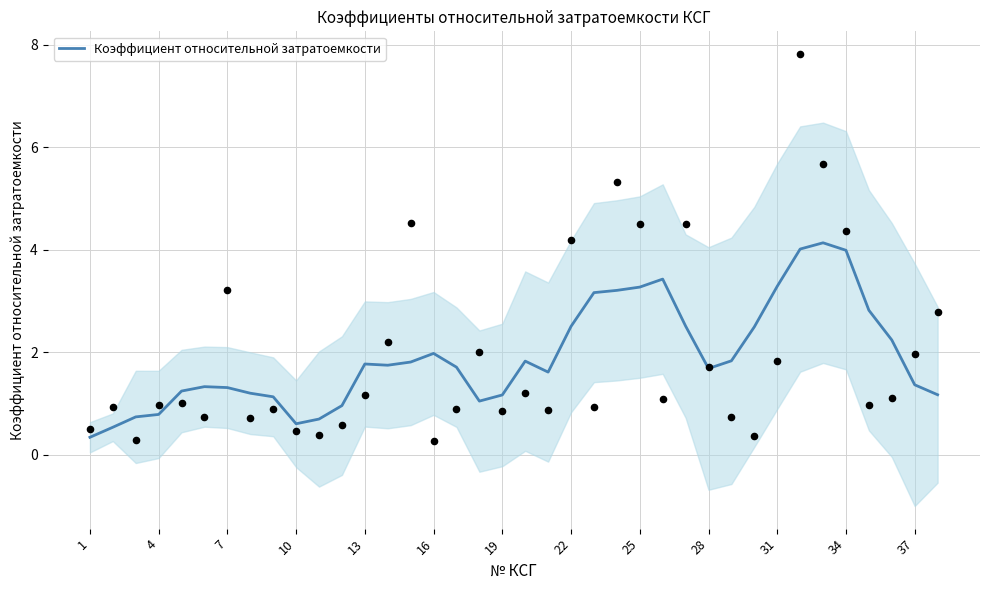

What is the highest value of the Коэффициент относительной затратоемкости series?

4.1